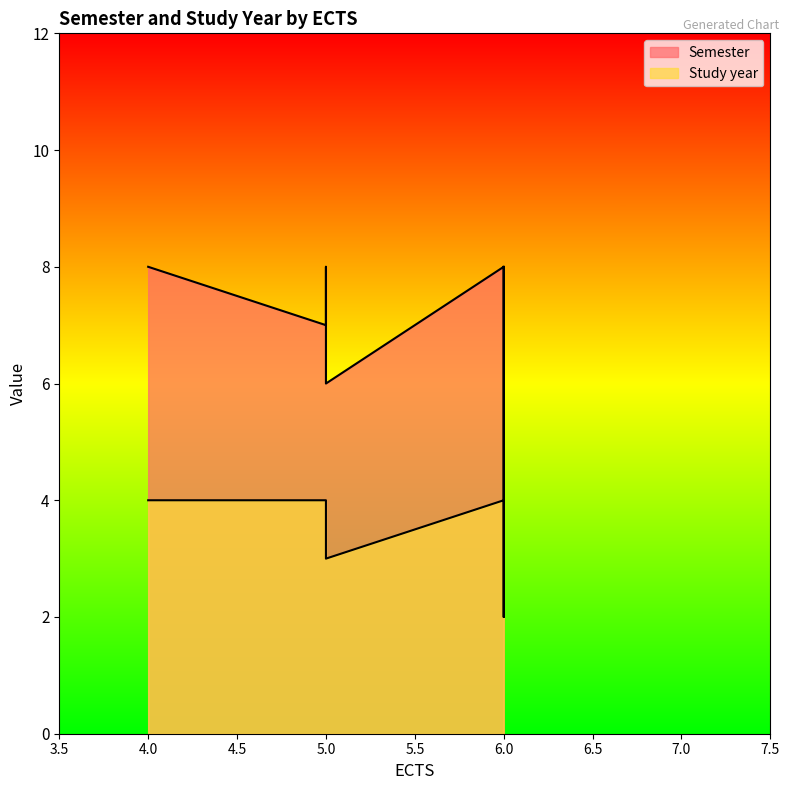

Rank the series by their average value, from lowest to highest.

Study year, Semester